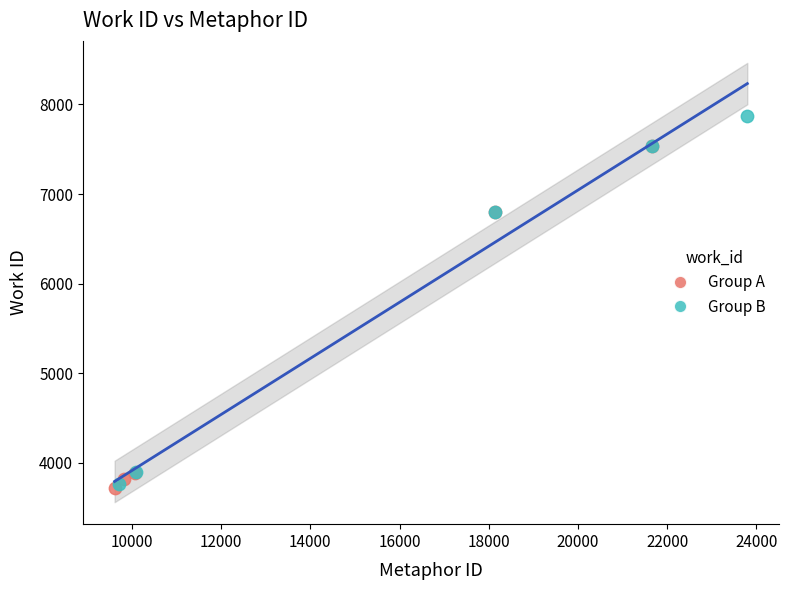

Which series has the largest Y range (max minus min)?

Group B